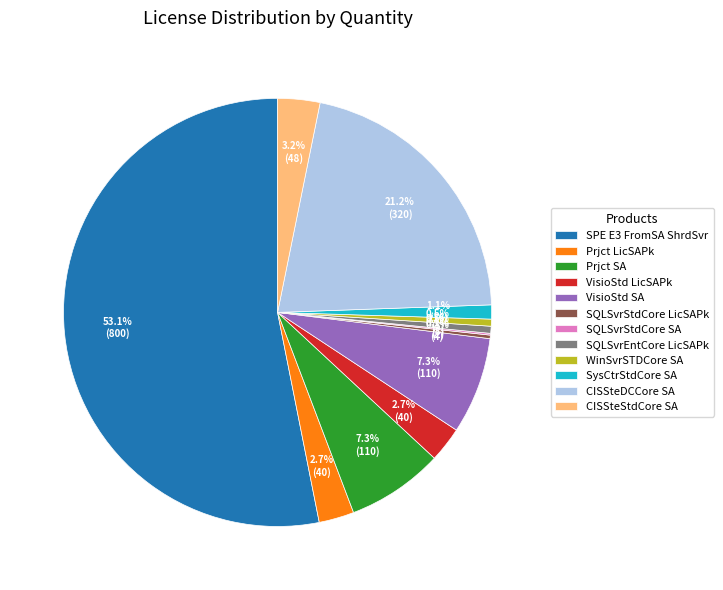

To the nearest percent, what portion does VisioStd LicSAPk represent?

3%